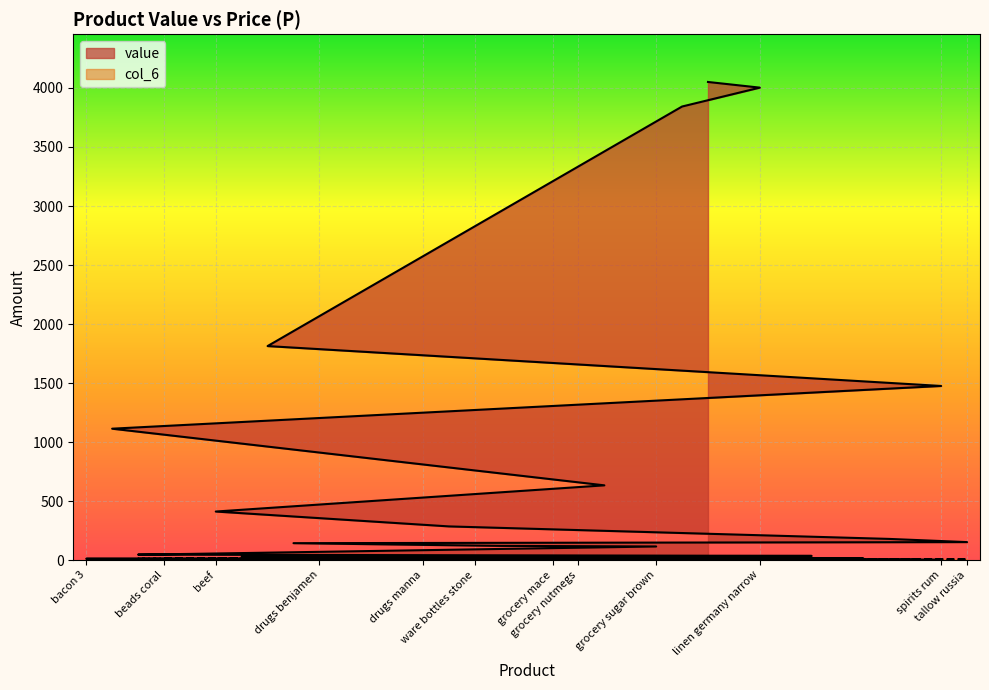

Does the chart display data point markers on the line(s)?

No